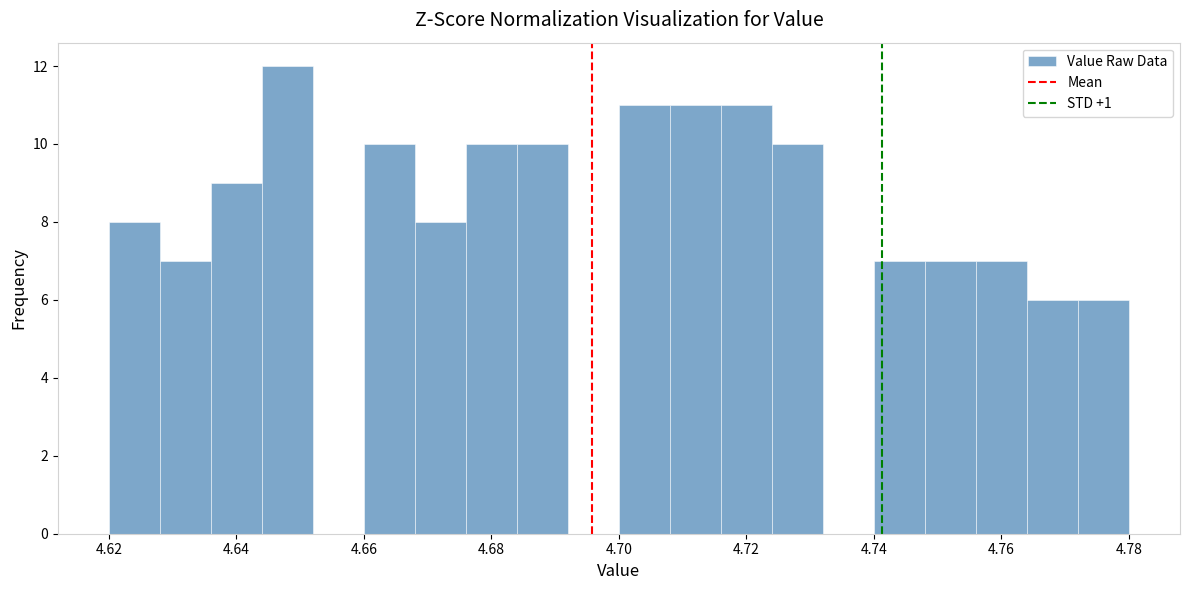

How tall is the bar that spans 4.644 to 4.652 on the x-axis? The values are not printed on the chart, so give them approximately, as read against the axis.

12